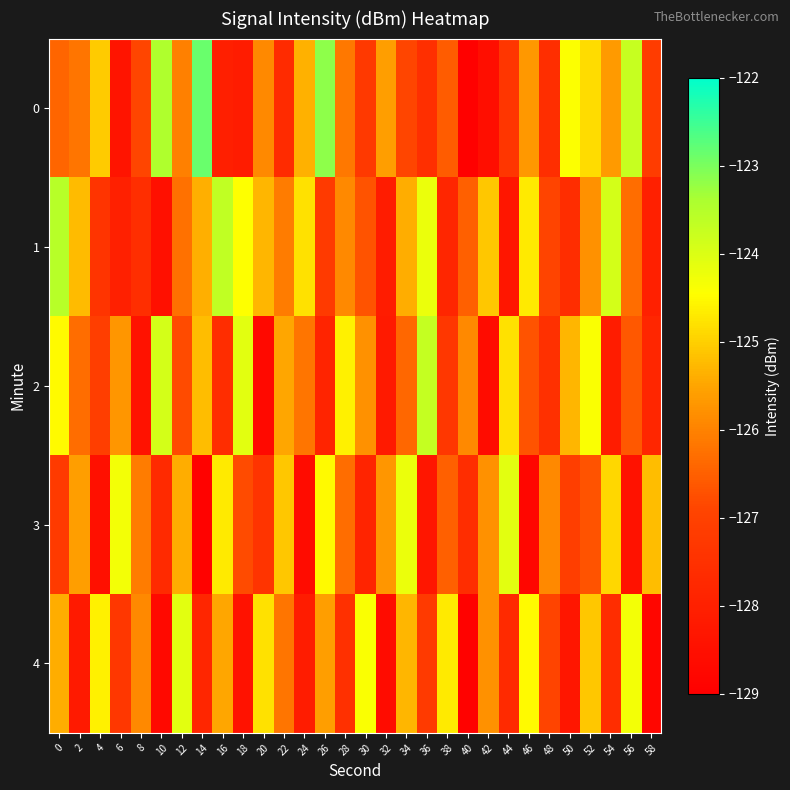

Which has a higher value, 58 or 22?

58